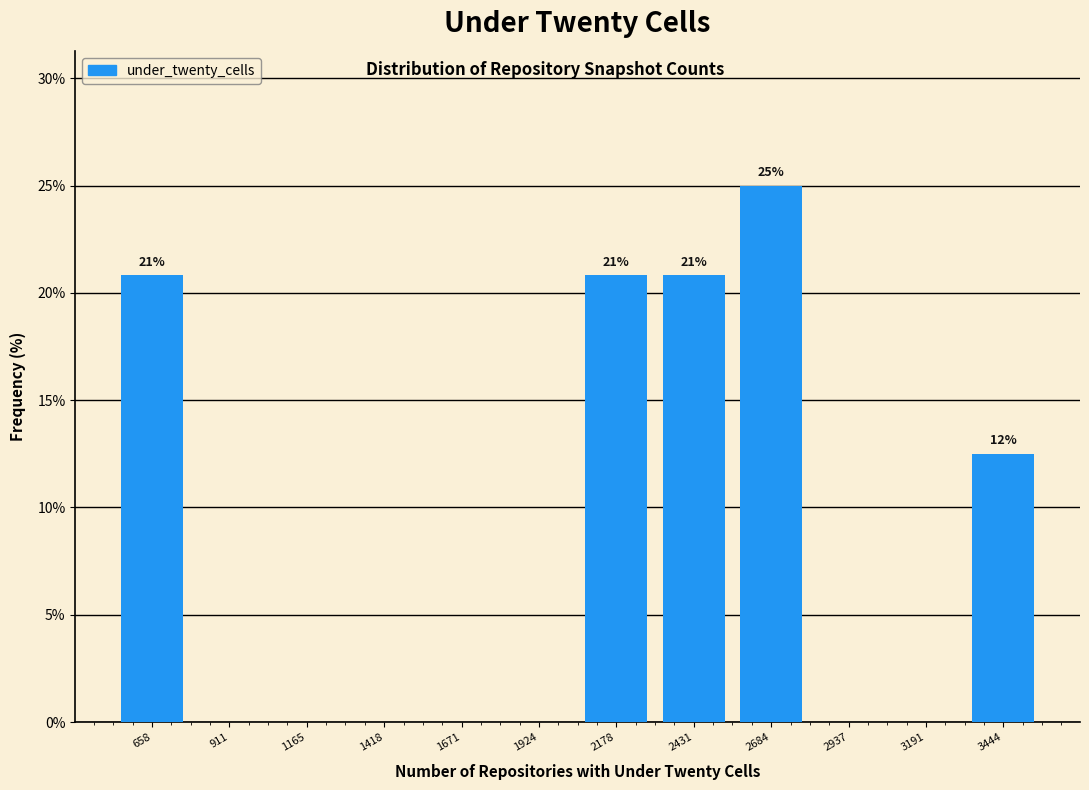

Over which range of the x-axis is the bar tallest?

2550 to 2800